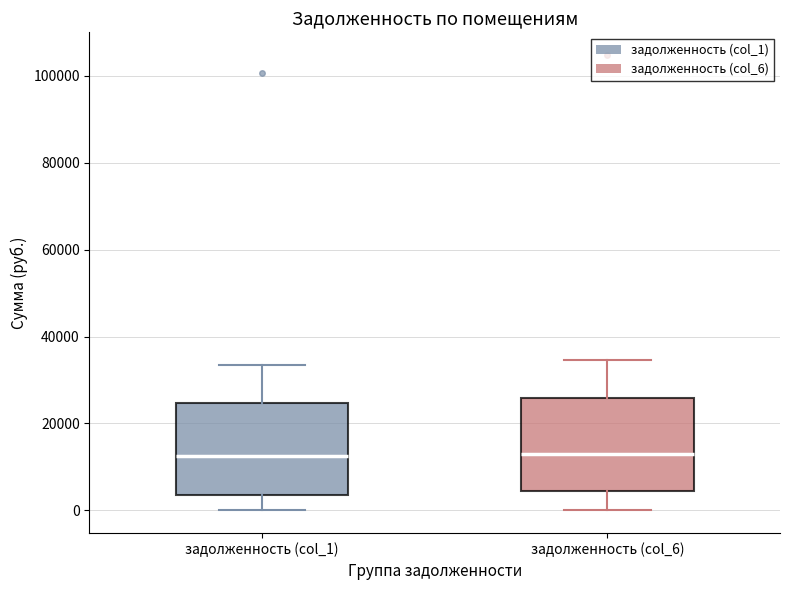

Reading left to right, transcribe this box plot: for each box, give where its median line is, the range the box spans, and where its two whiskers end, as read against the y-axis. The values are not printed on the chart, so give them approximately, as read against the axis.

задолженность (col_1): median 12000, box 4000 to 24000, whiskers 0 to 34000
задолженность (col_6): median 12000, box 4000 to 26000, whiskers 0 to 34000